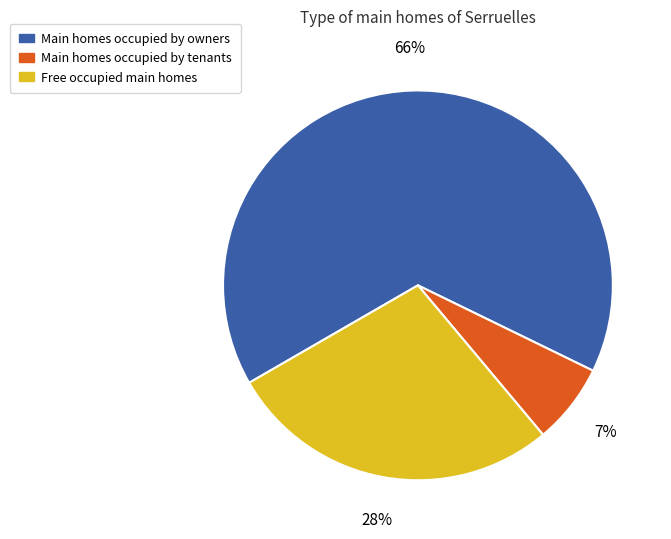

How many segments does this pie chart have?

3